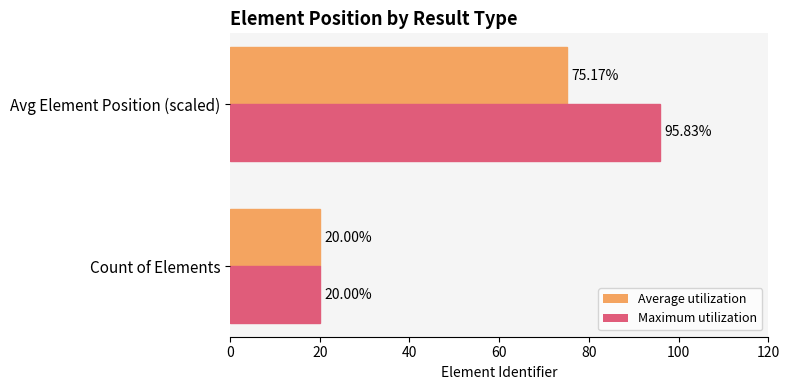

Which series has the largest range (max minus min)?

Maximum utilization